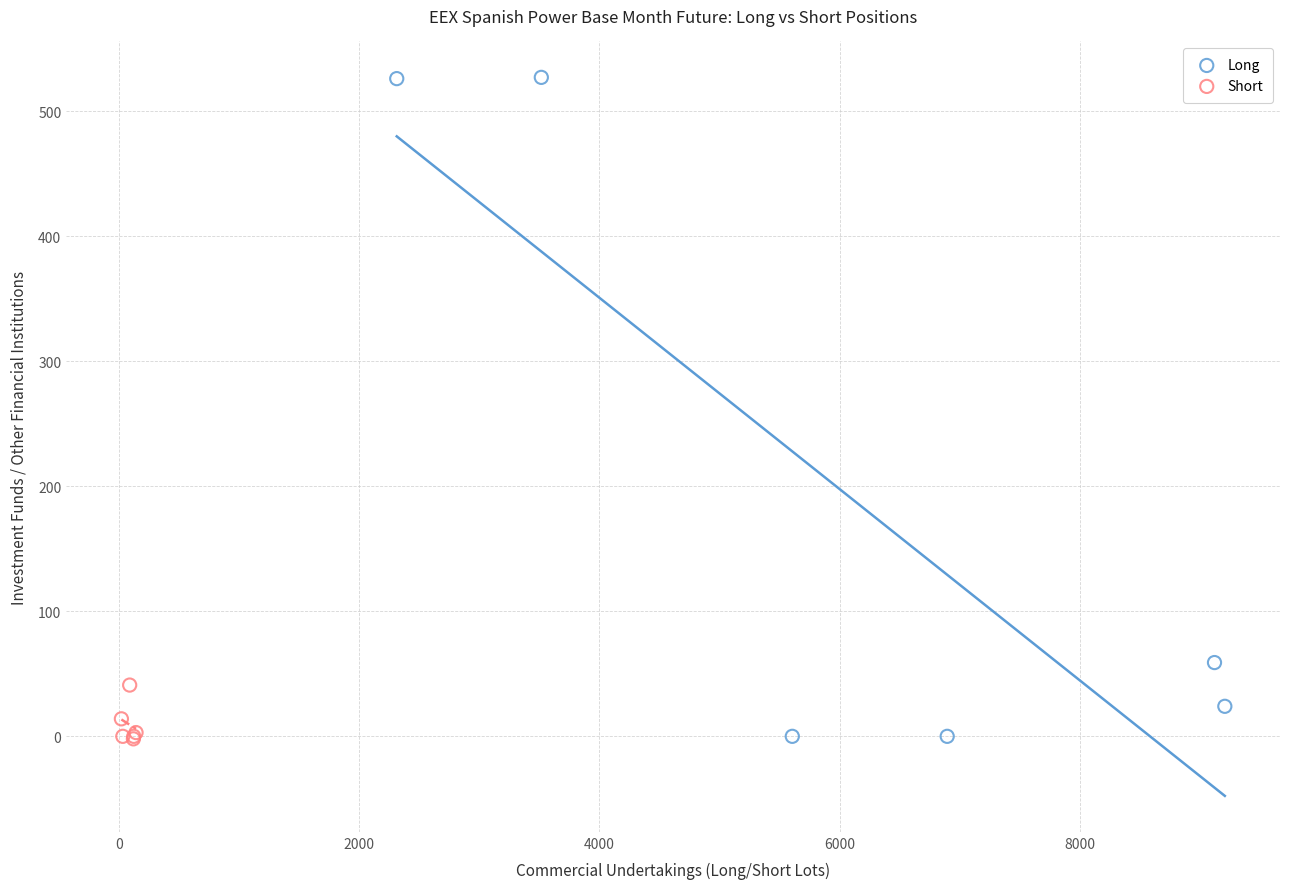

What are all the series names shown in the legend?

Long, Short